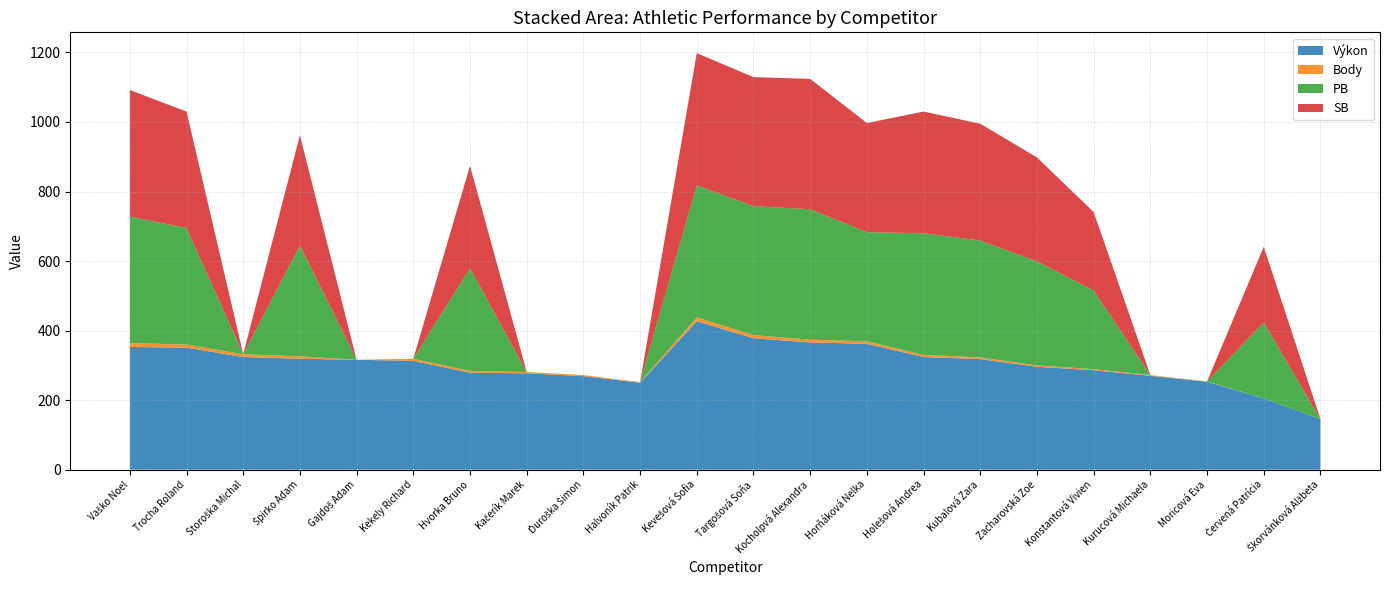

Reading right to left, extract all data points from this chart.

Výkon: 145	205	253	270	286	296	318	324	362	366	378	427	250	269	277	279	313	316	319	324	351	353
Body: 0	0	1	2	3	4	5	6	7	8	9	11	2	3	4	5	6	0	7	8	9	11
PB: 0	218	0	0	226	299	336	350	314	375	371	380	0	0	0	295	0	0	318	0	335	364
SB: 0	218	0	0	226	299	336	350	314	375	371	380	0	0	0	295	0	0	318	0	335	364